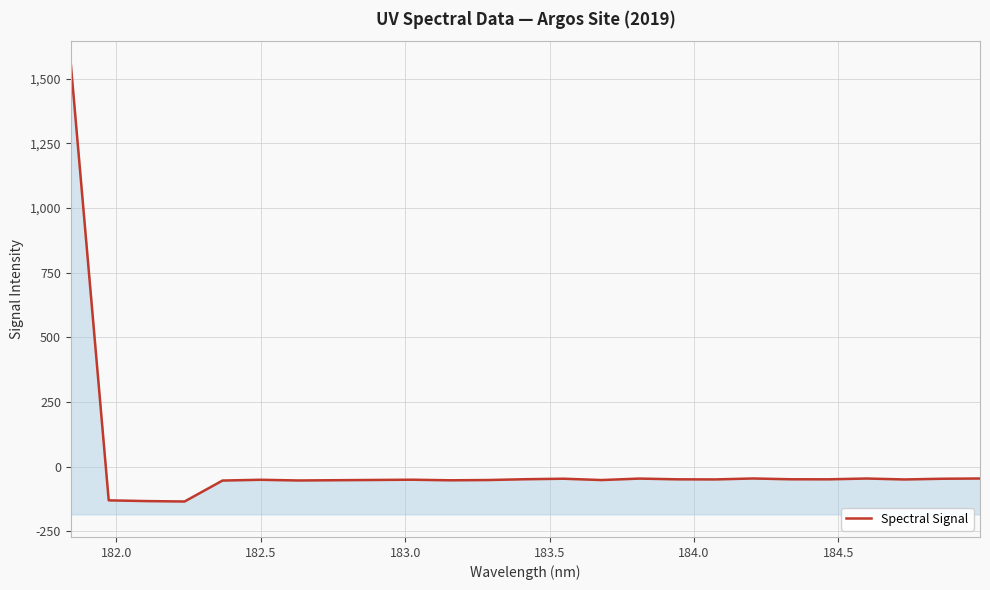

What is the greatest value displayed?

1557.9